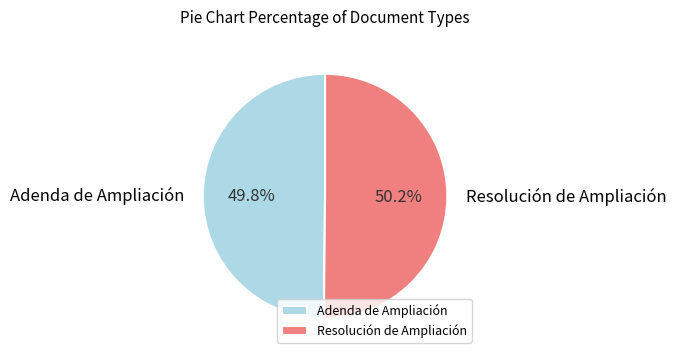

The Resolución de Ampliación slice represents 41% of the pie. True or false?

False